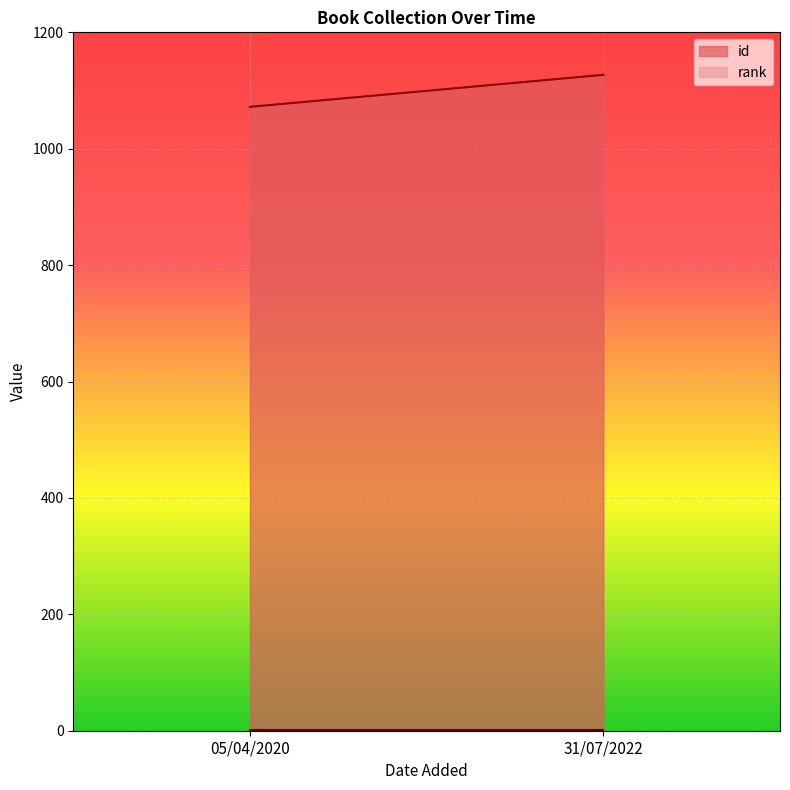

What is the sum of the rank values at 31/07/2022 and 05/04/2020?

2